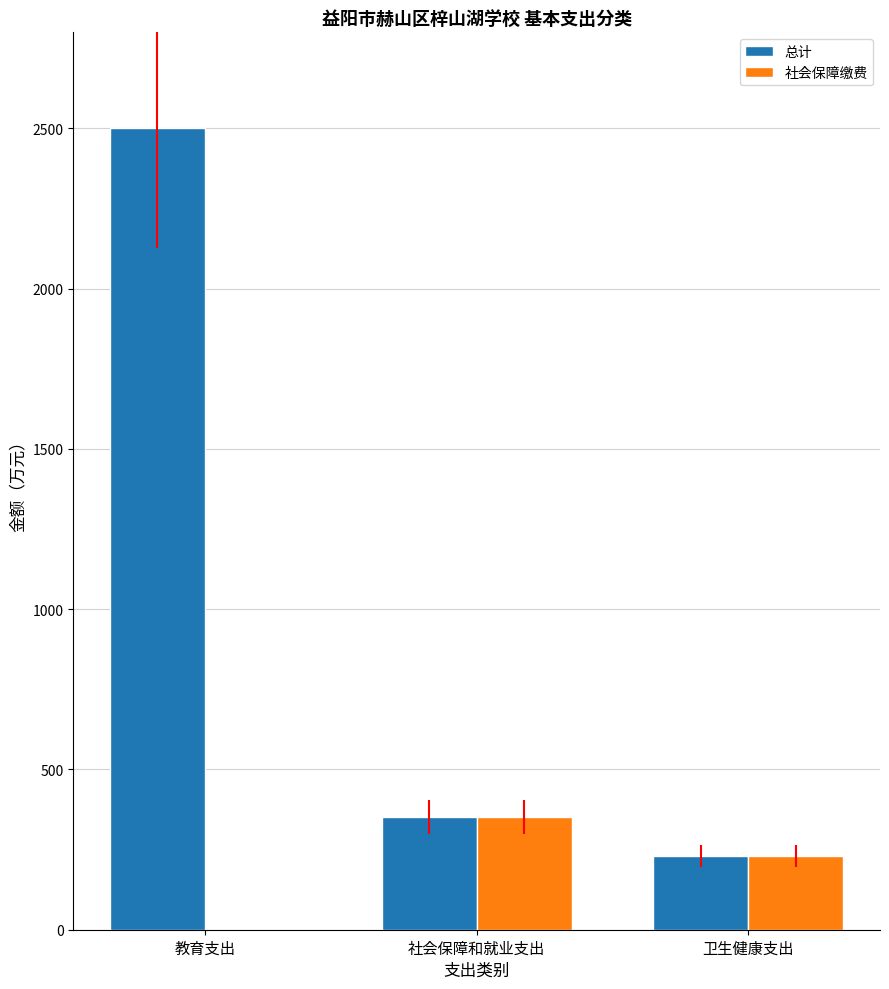

Which series has the largest total across all categories?

总计